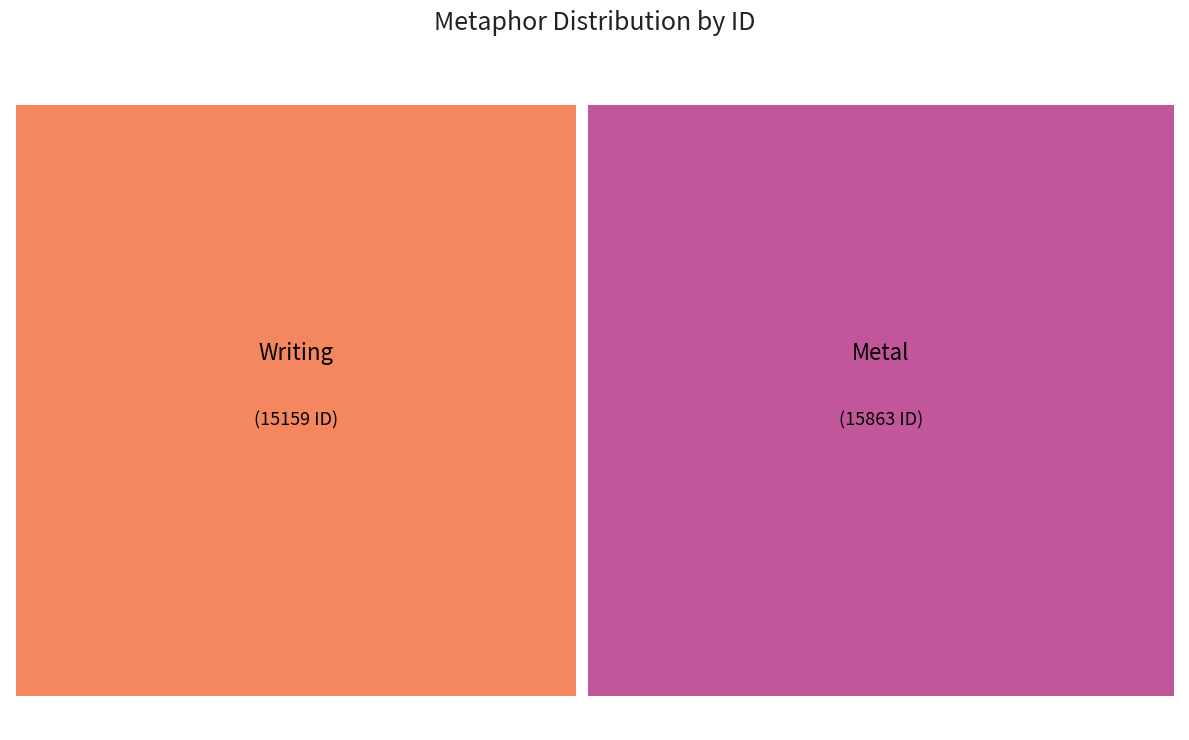

Approximately how many times larger is the value at Writing compared to Metal?

1.0